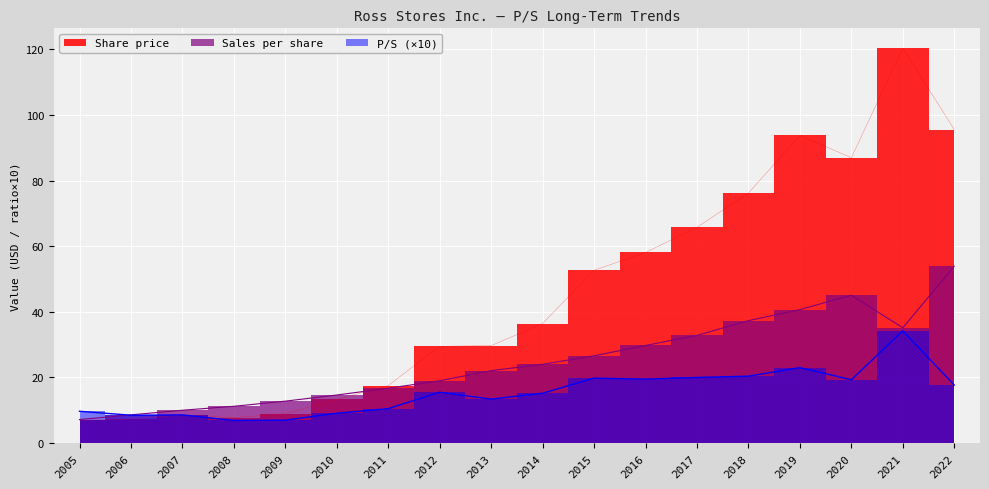

How many times do Sales per share and Share price cross each other?

1